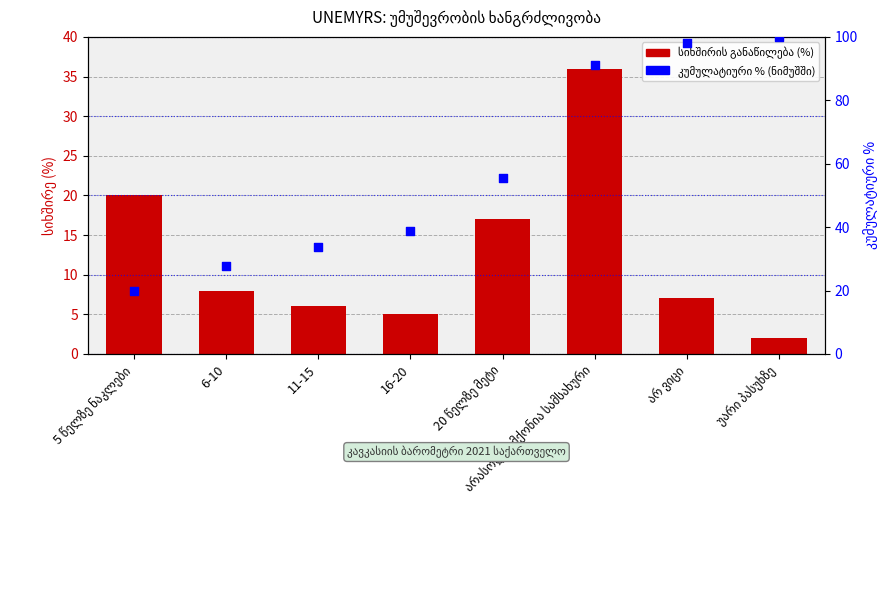

At which category is the sum across all series the highest?

არასოდეს მქონია სამსახური